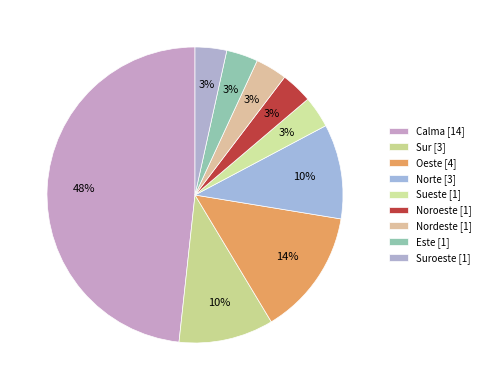

Does any single category account for the majority?

No